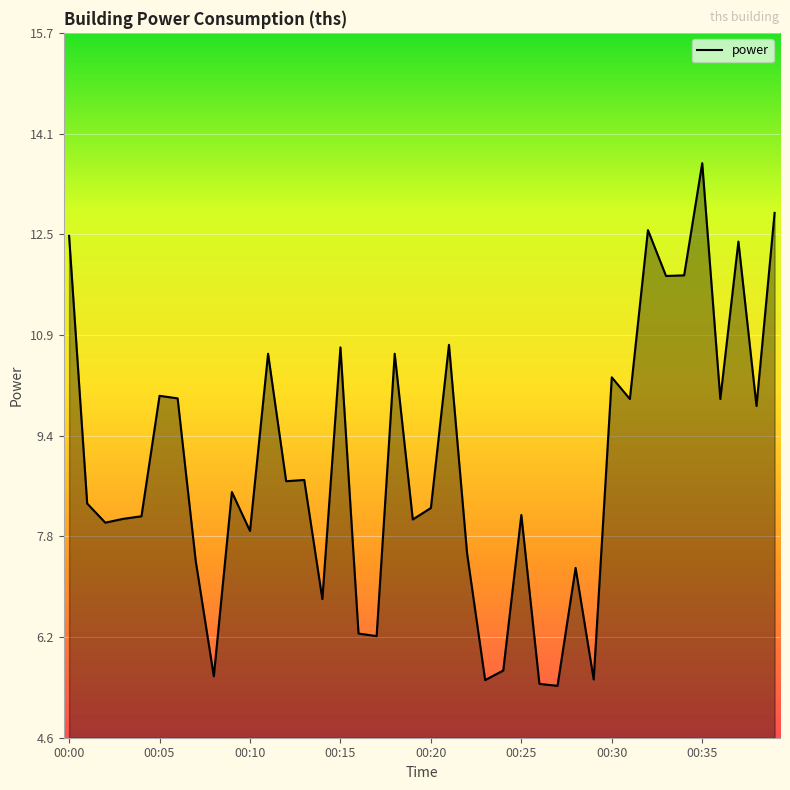

What is the greatest value displayed?

13.6